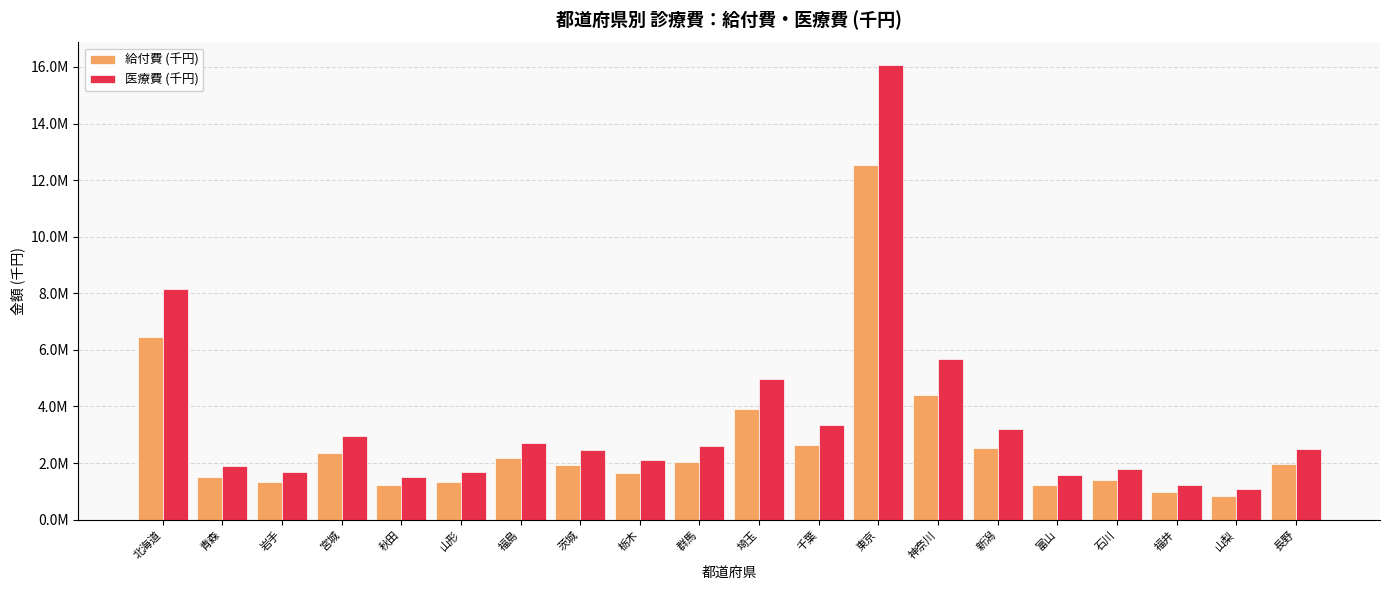

What is the difference between the 医療費 (千円) values at 青森 and 東京?

14179758.5